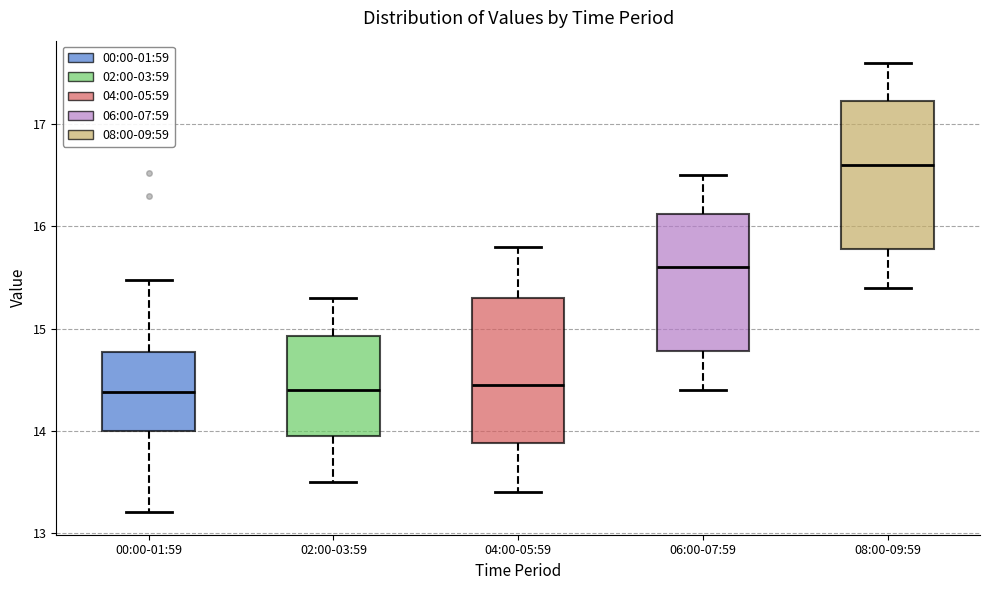

Where does the lower whisker of the box for 06:00-07:59 end on the y-axis? The values are not printed on the chart, so give them approximately, as read against the axis.

14.4